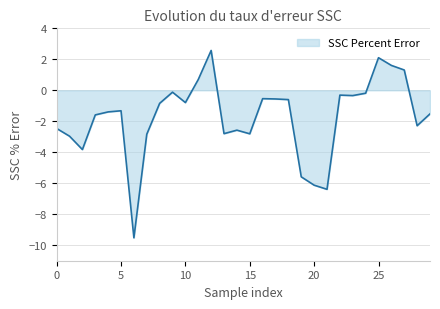

What is the greatest value displayed?

2.6